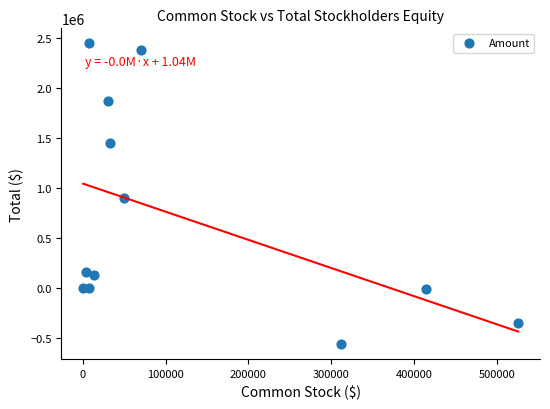

What is the range of Y values (max minus min)?

3004855